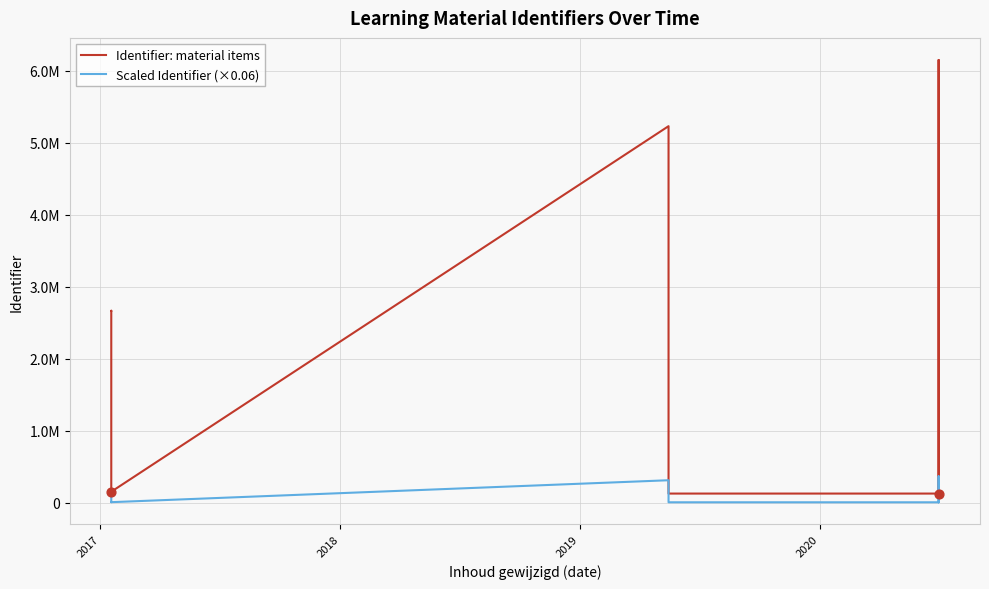

Which series has the widest spread of Y values?

Identifier: material items